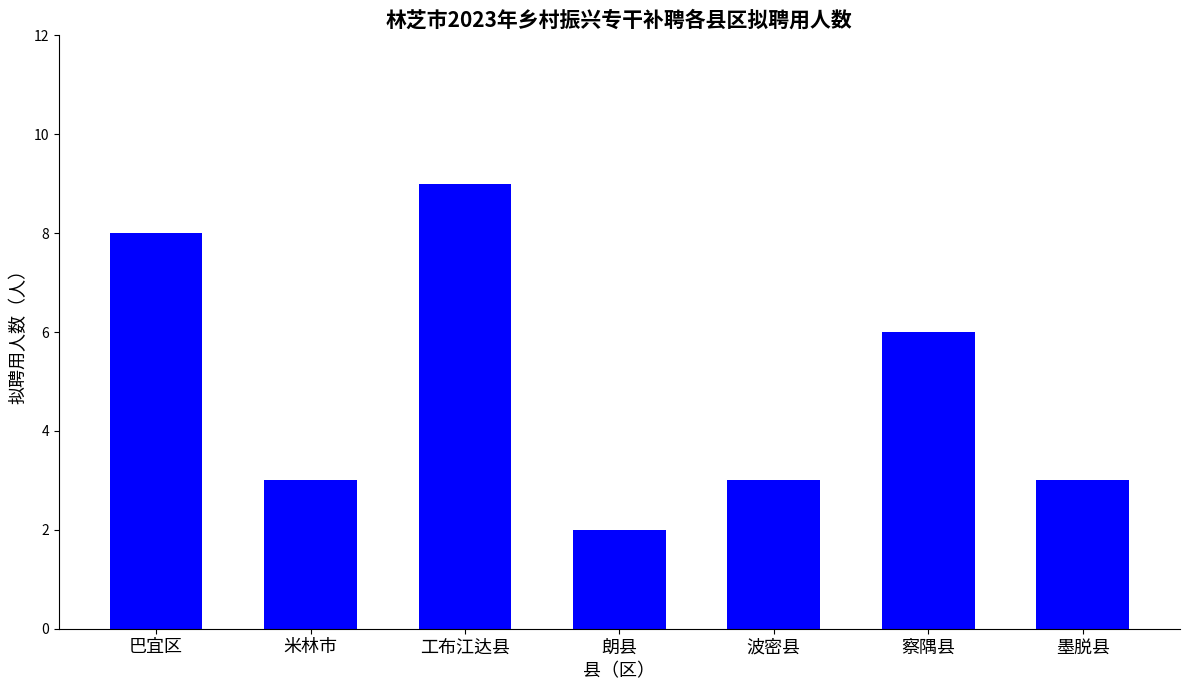

What is the value of the 6th bar from the left?

6